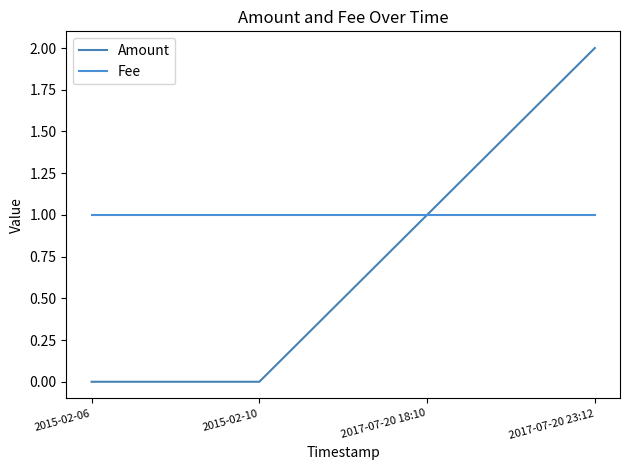

Reading right to left, what are all the values shown in this chart?

Amount: 2	1	0	0
Fee: 1	1	1	1